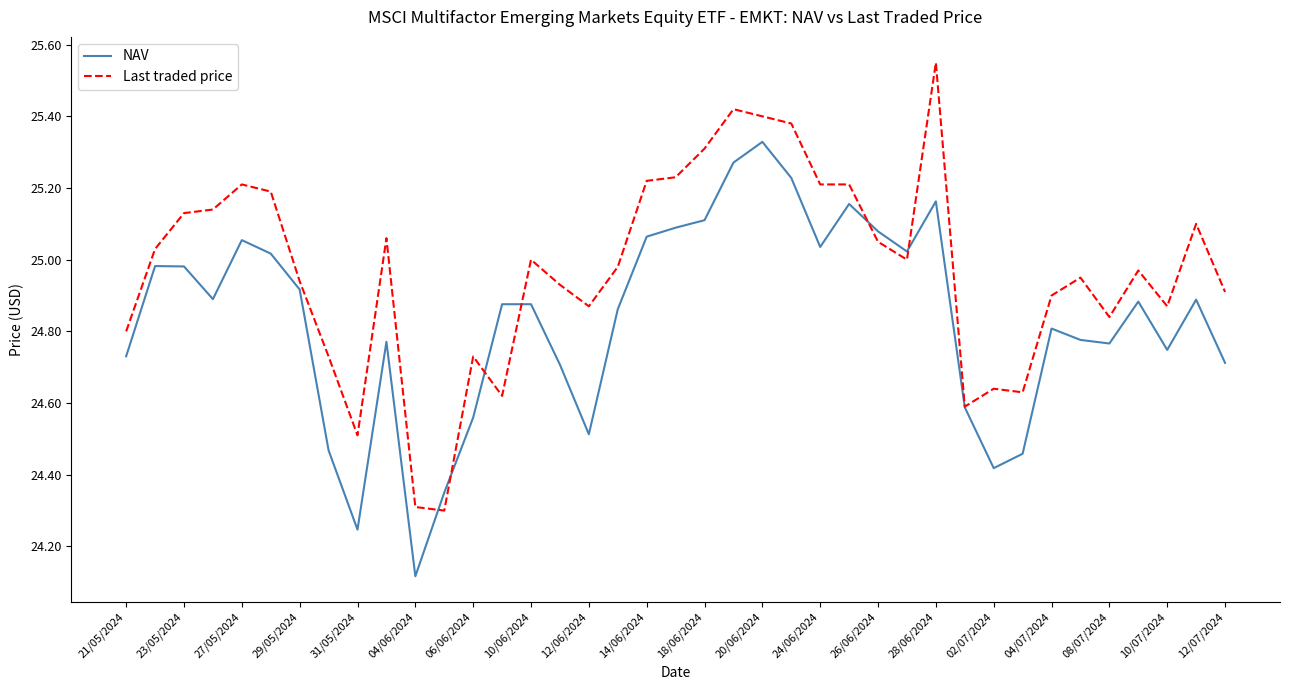

Which series has the largest total across all categories?

Last traded price